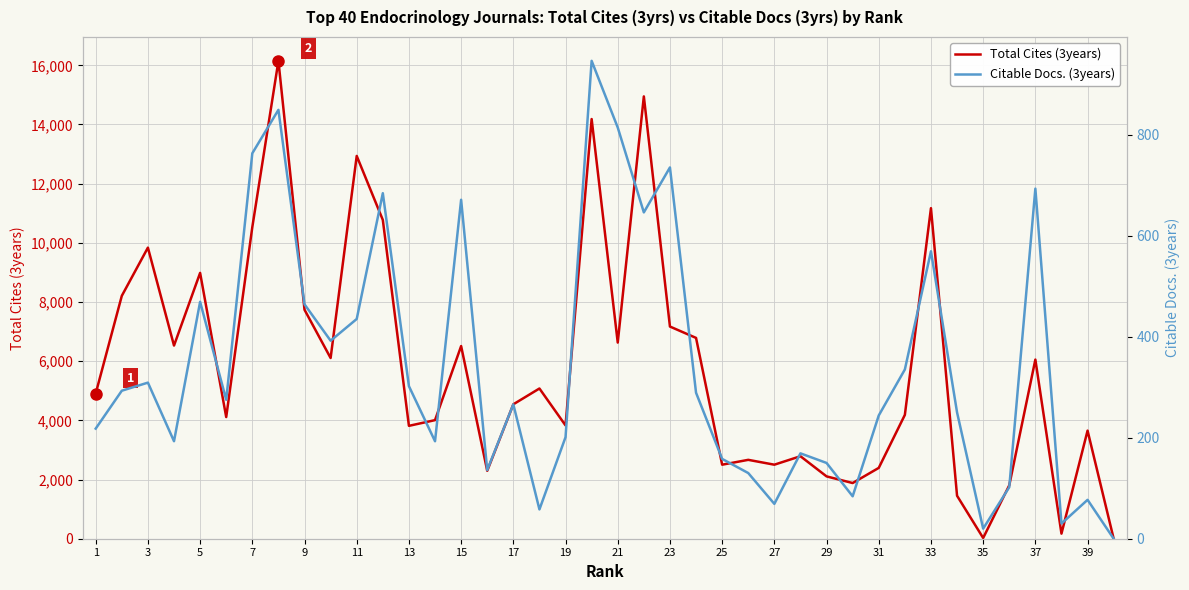

Is this an area chart (filled region under the line)?

No